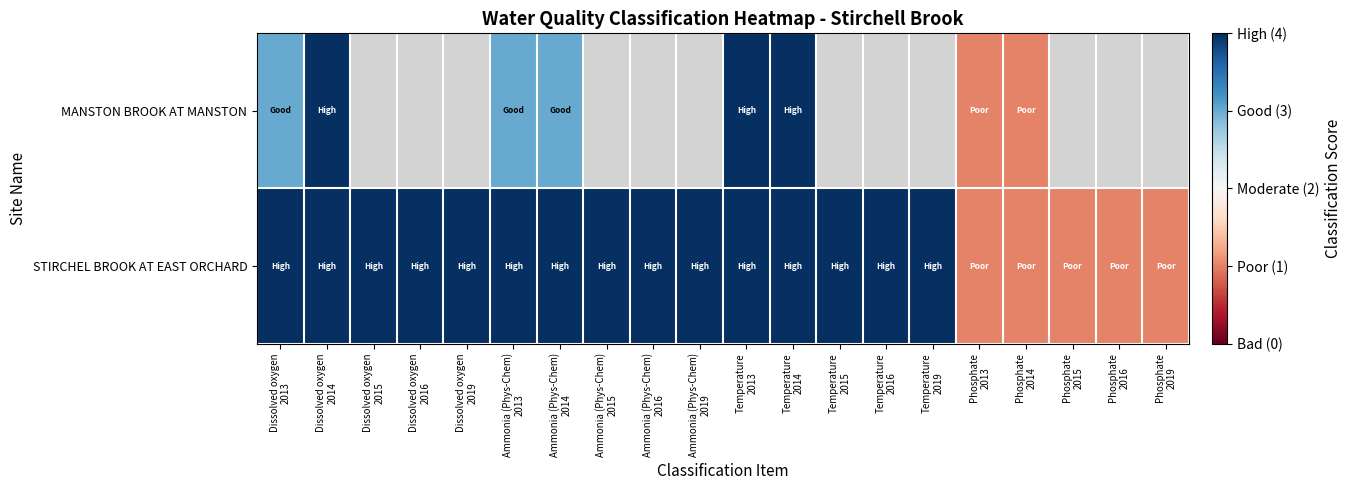

Is it true that STIRCHEL BROOK AT EAST ORCHARD equals 6.0 at Ammonia (Phys-Chem) 2014?

False